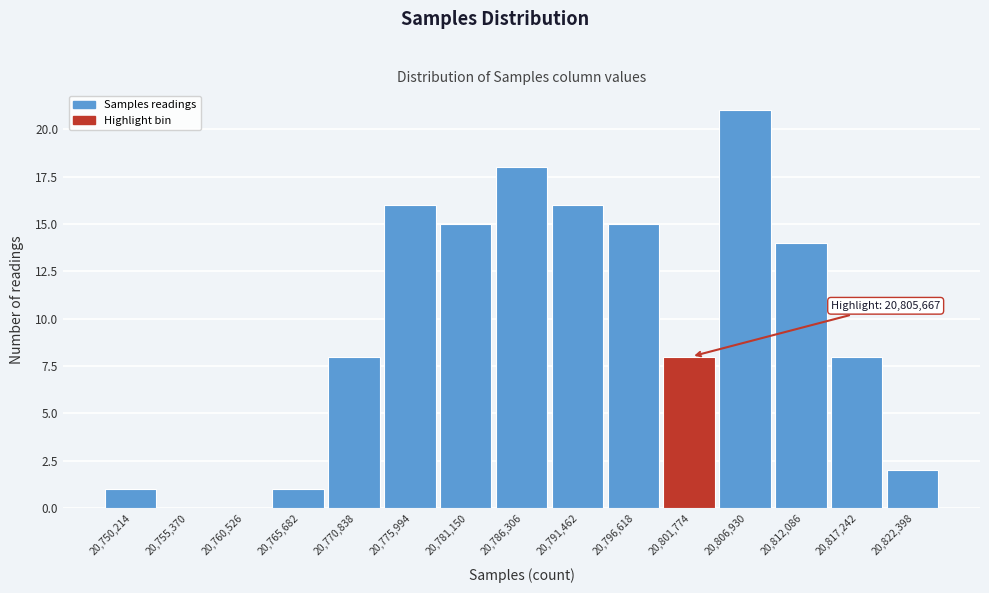

Reading left to right, transcribe all the data shown in this chart.

20,750,214=1	20,755,370=0	20,760,526=0	20,765,682=1	20,770,838=8	20,775,994=16	20,781,150=15	20,786,306=18	20,791,462=16	20,796,618=15	20,801,774=8	20,806,930=21	20,812,086=14	20,817,242=8	20,822,398=2